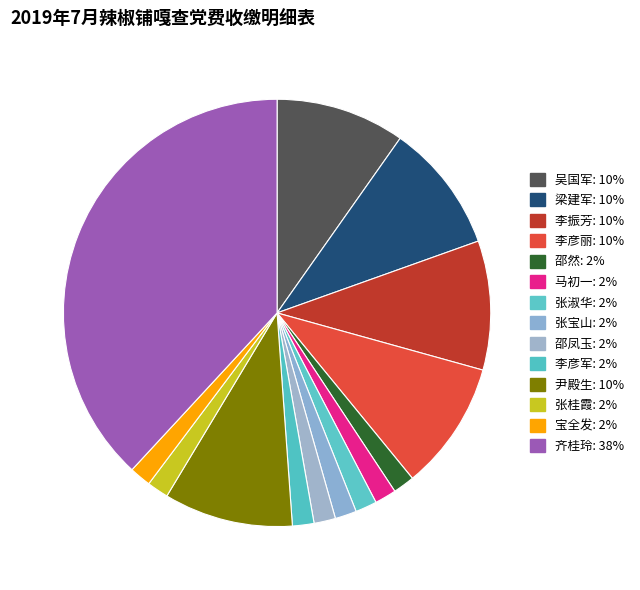

Which category has the smallest portion of the pie?

邵然